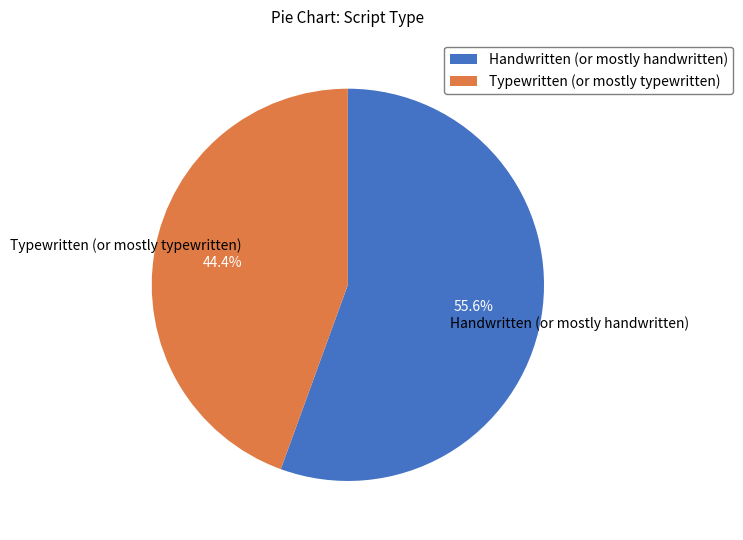

Between Typewritten (or mostly typewritten) and Handwritten (or mostly handwritten), which is larger?

Handwritten (or mostly handwritten)